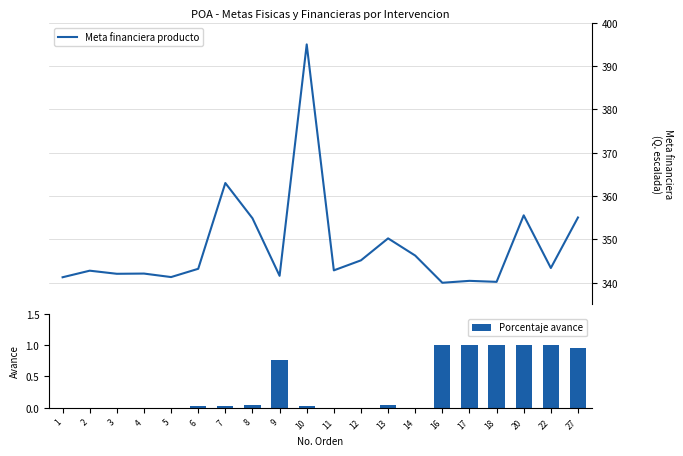

What is the total value across all series at 10?

395.0